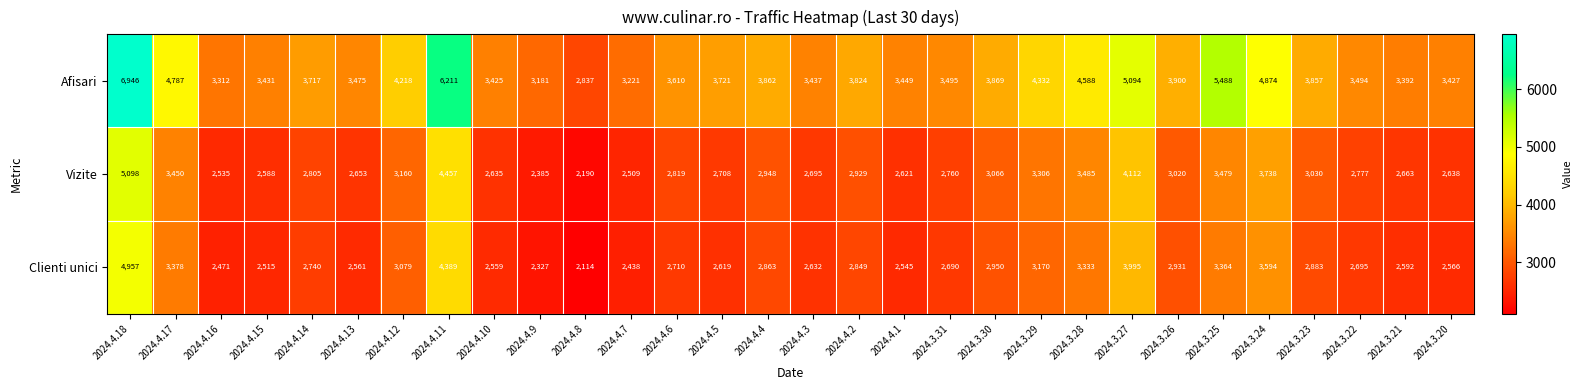

Which series changed the most between 2024.4.10 and 2024.4.6?

Afisari